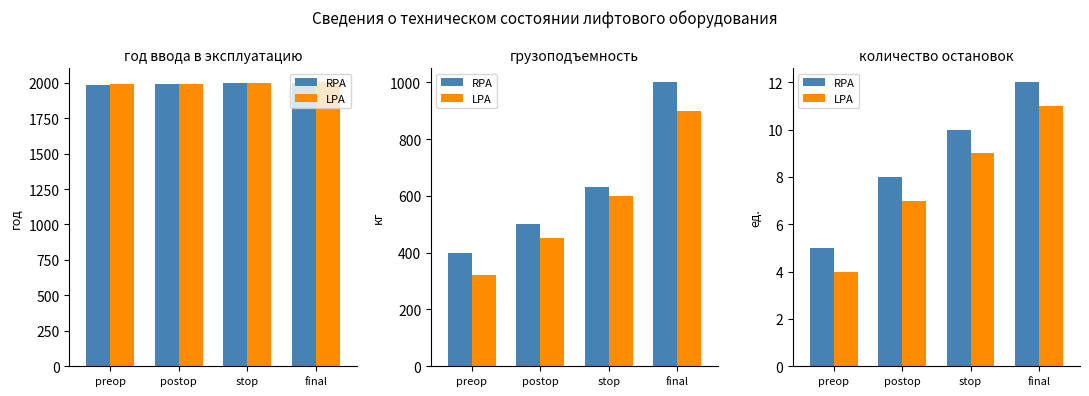

Between postop and stop, which is larger?

stop